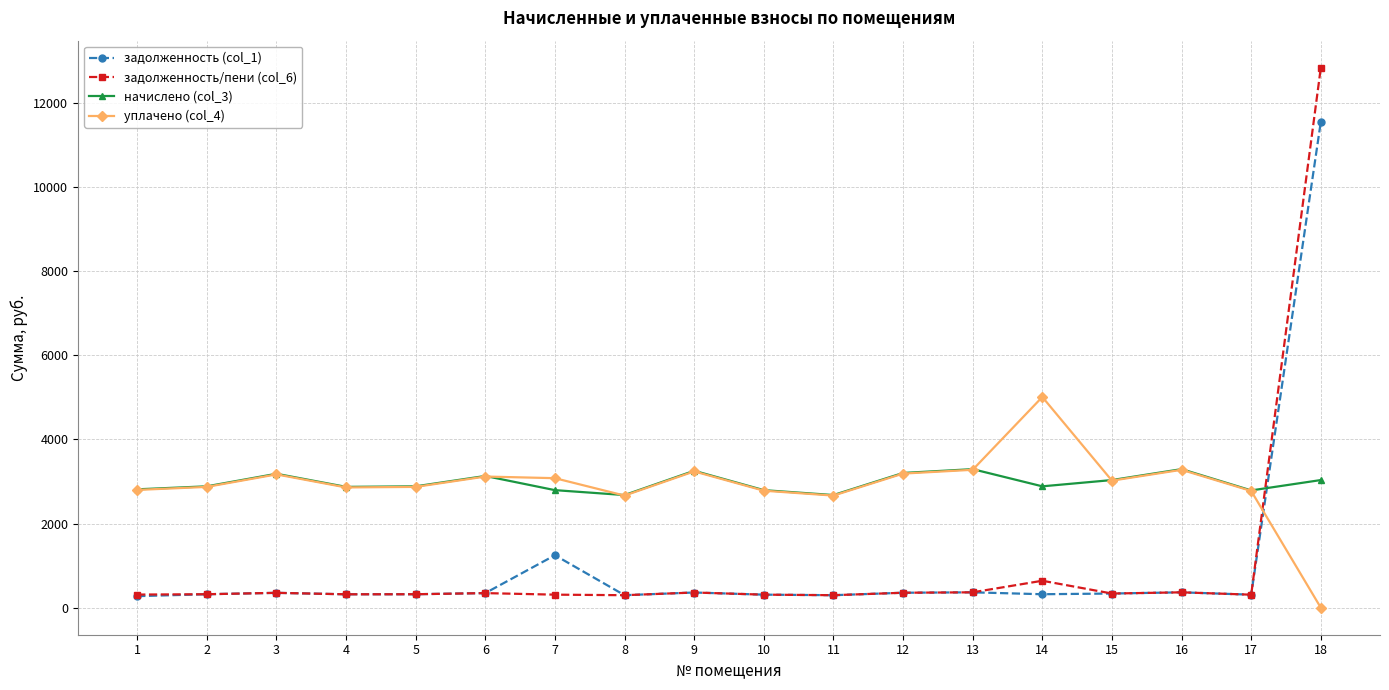

How many intersections are there between задолженность (col_1) and уплачено (col_4)?

1